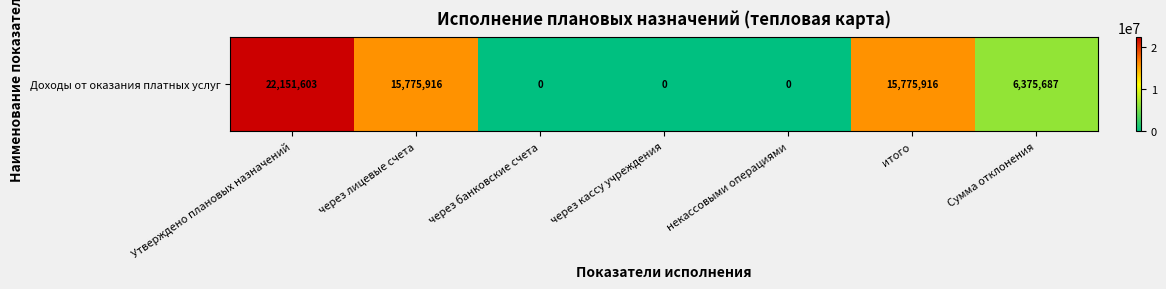

Between через лицевые счета and Утверждено плановых назначений, which is larger?

Утверждено плановых назначений